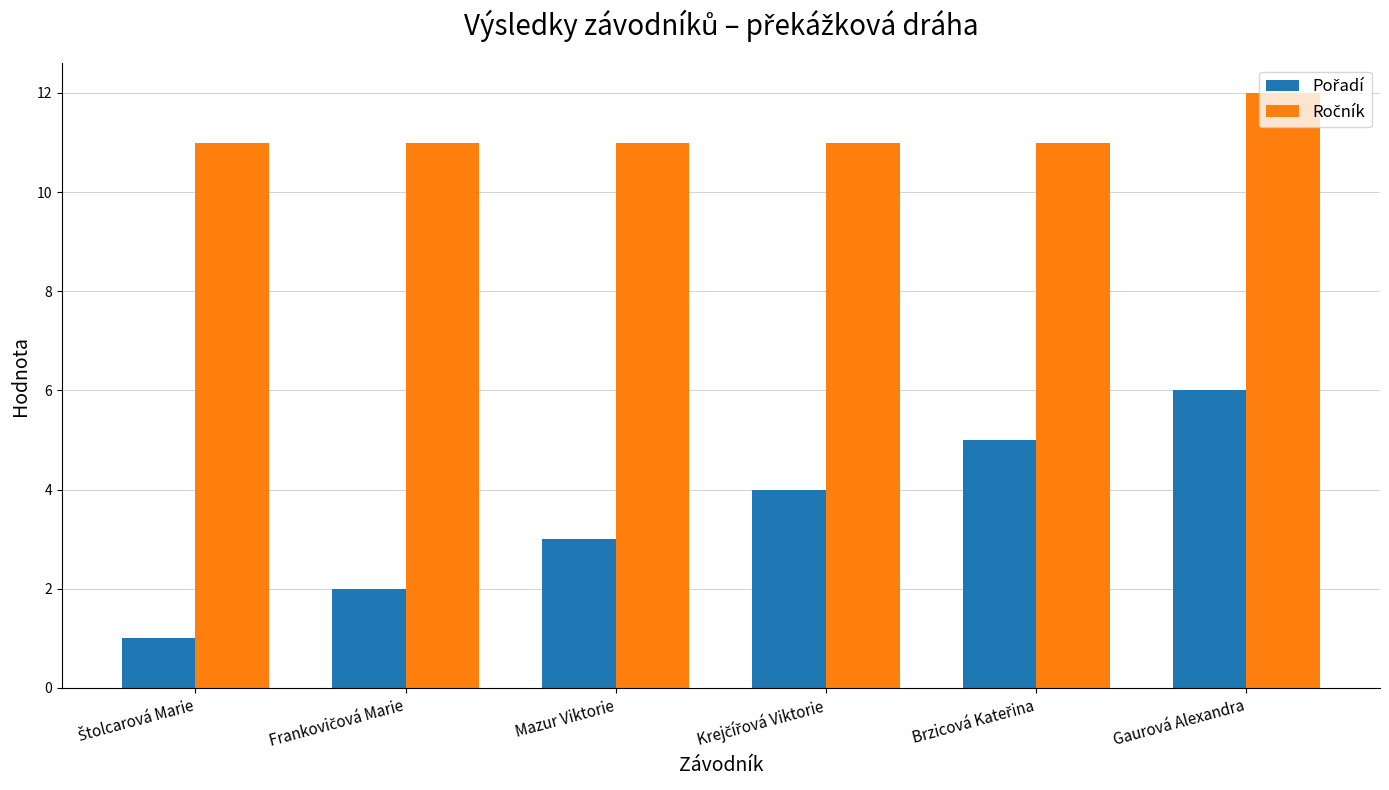

At which category does the chart reach its peak across all series?

Gaurová Alexandra